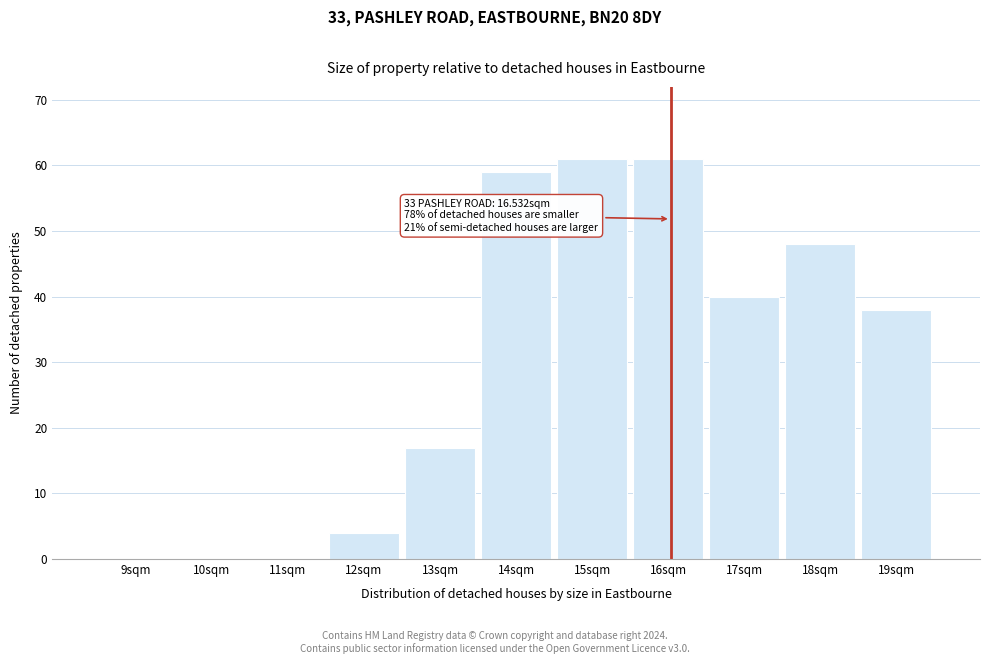

Reading left to right, extract all data points from this chart.

9sqm=0	10sqm=0	11sqm=0	12sqm=4	13sqm=17	14sqm=59	15sqm=61	16sqm=61	17sqm=40	18sqm=48	19sqm=38